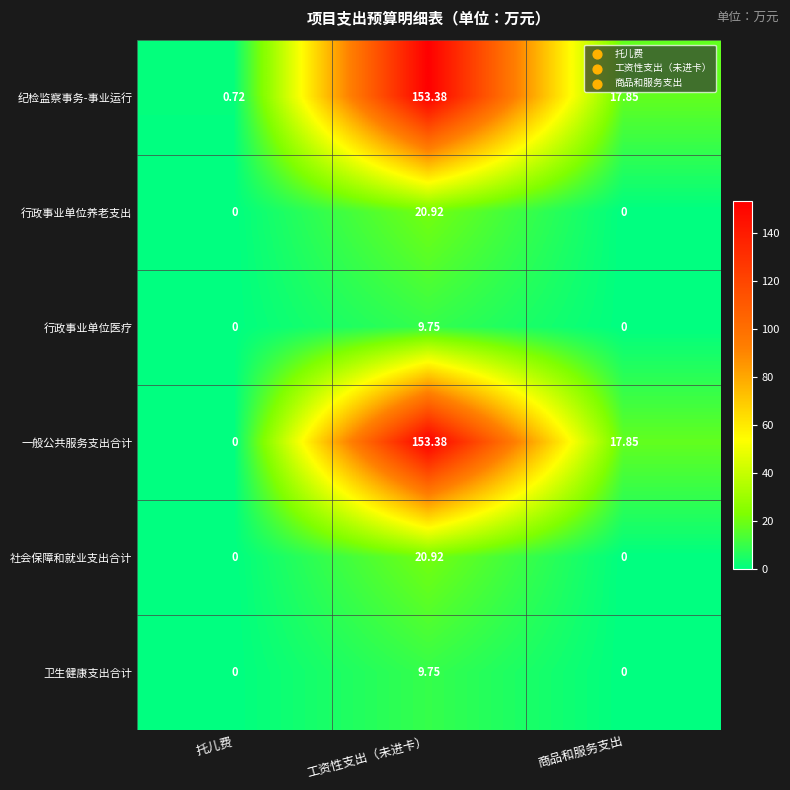

At which label does 卫生健康支出合计 reach its peak?

工资性支出（未进卡）